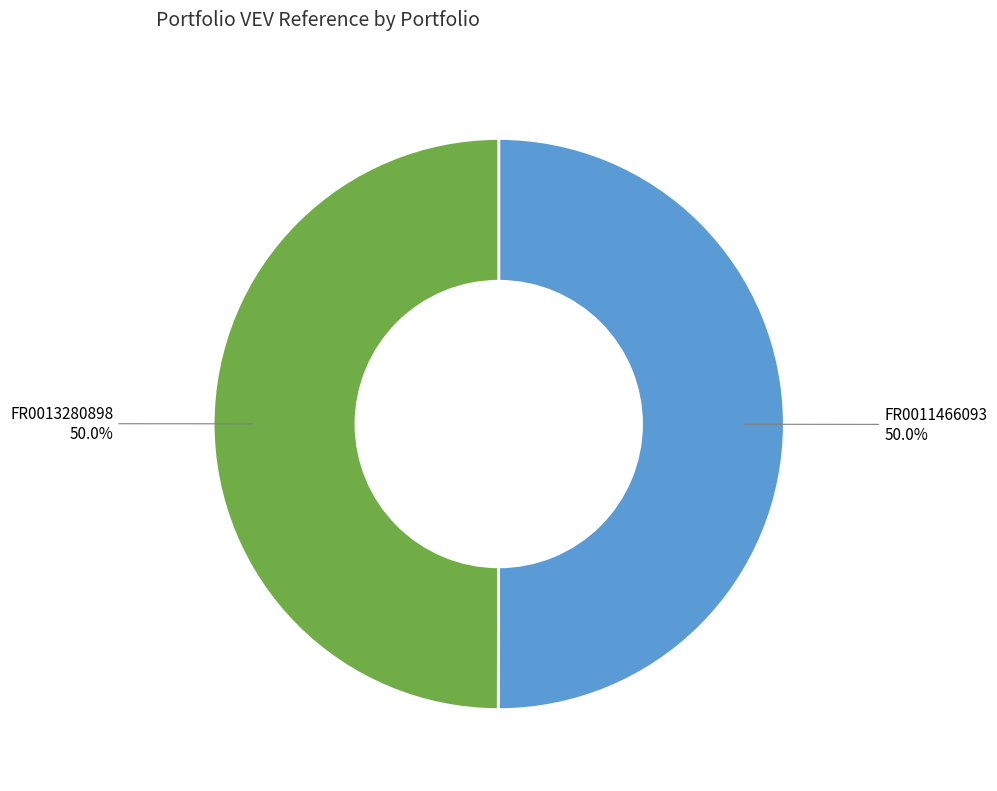

Is the sum of FR0011466093 and FR0013280898 greater than half?

Yes